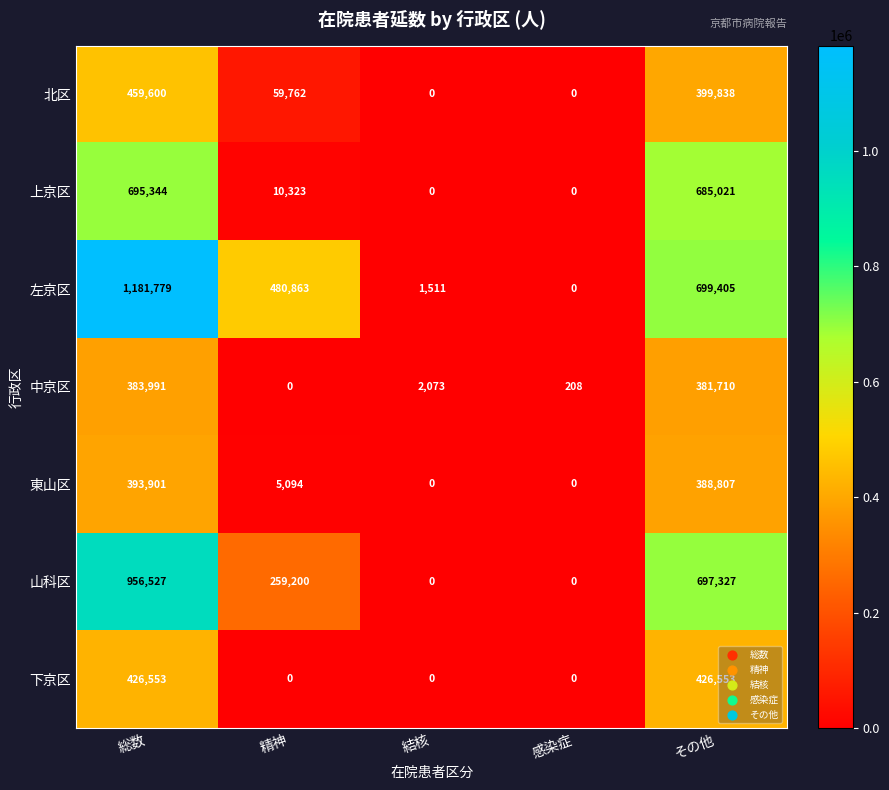

At which category is the sum across all series the highest?

総数